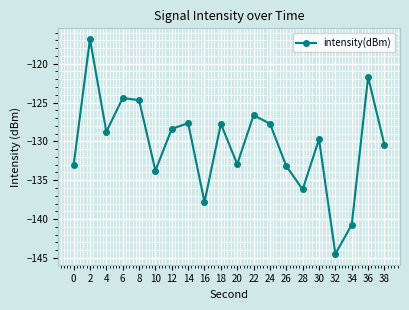

What is the average value?

-130.3